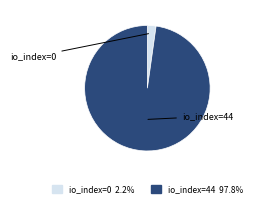

How many slices are in this pie chart?

2